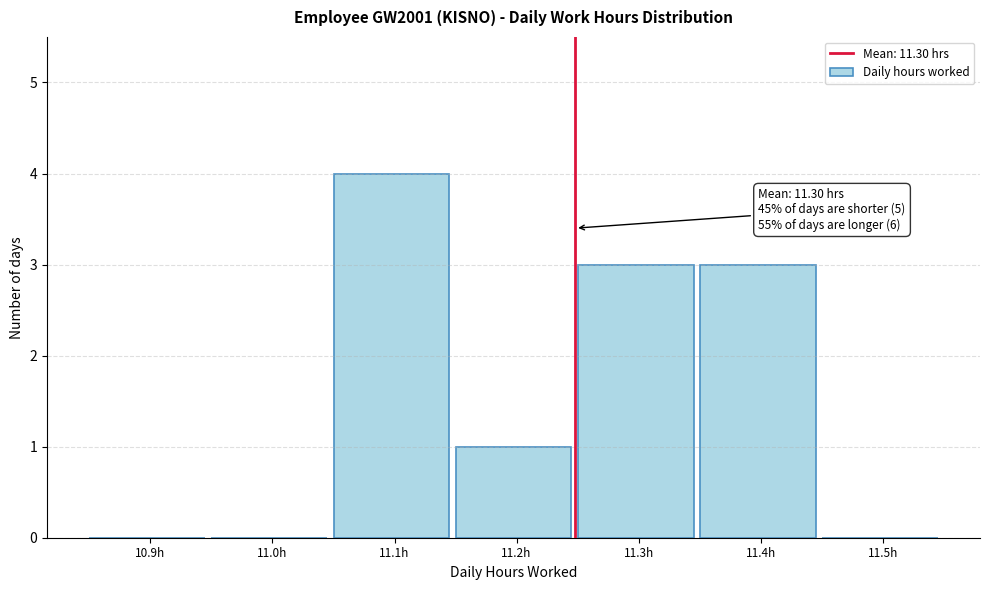

Reading left to right, extract all data points from this chart.

10.9h=0	11.0h=0	11.1h=4	11.2h=1	11.3h=3	11.4h=3	11.5h=0